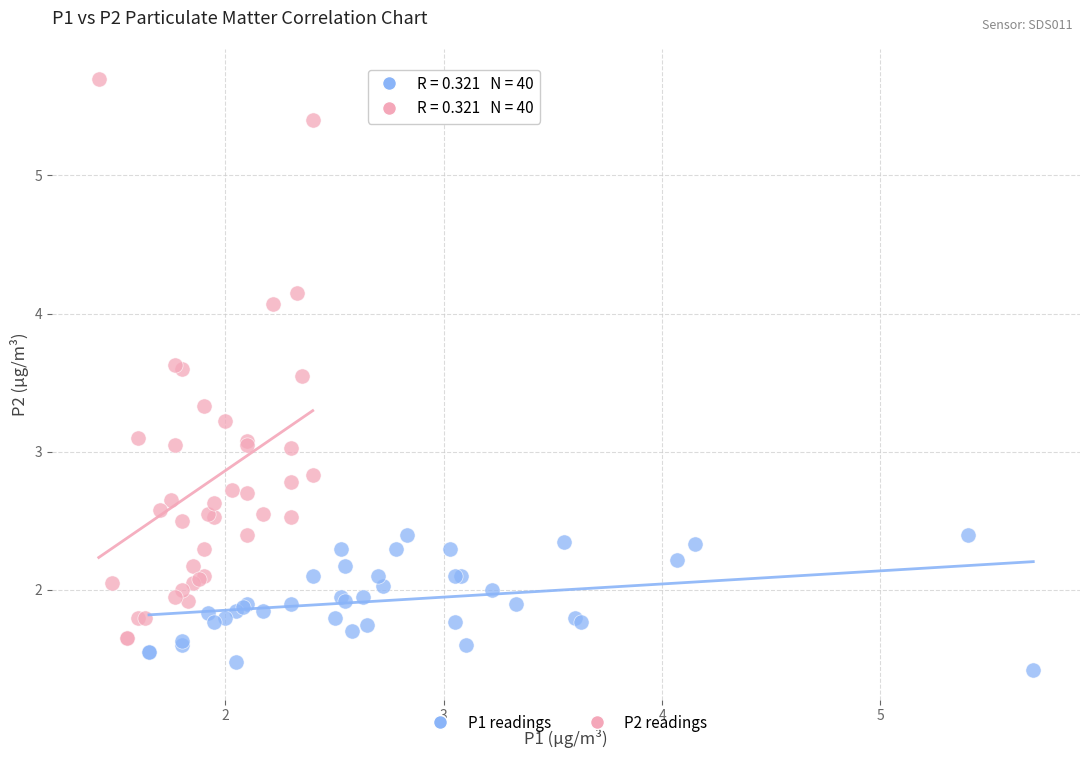

Which series has the largest Y range (max minus min)?

P2 readings